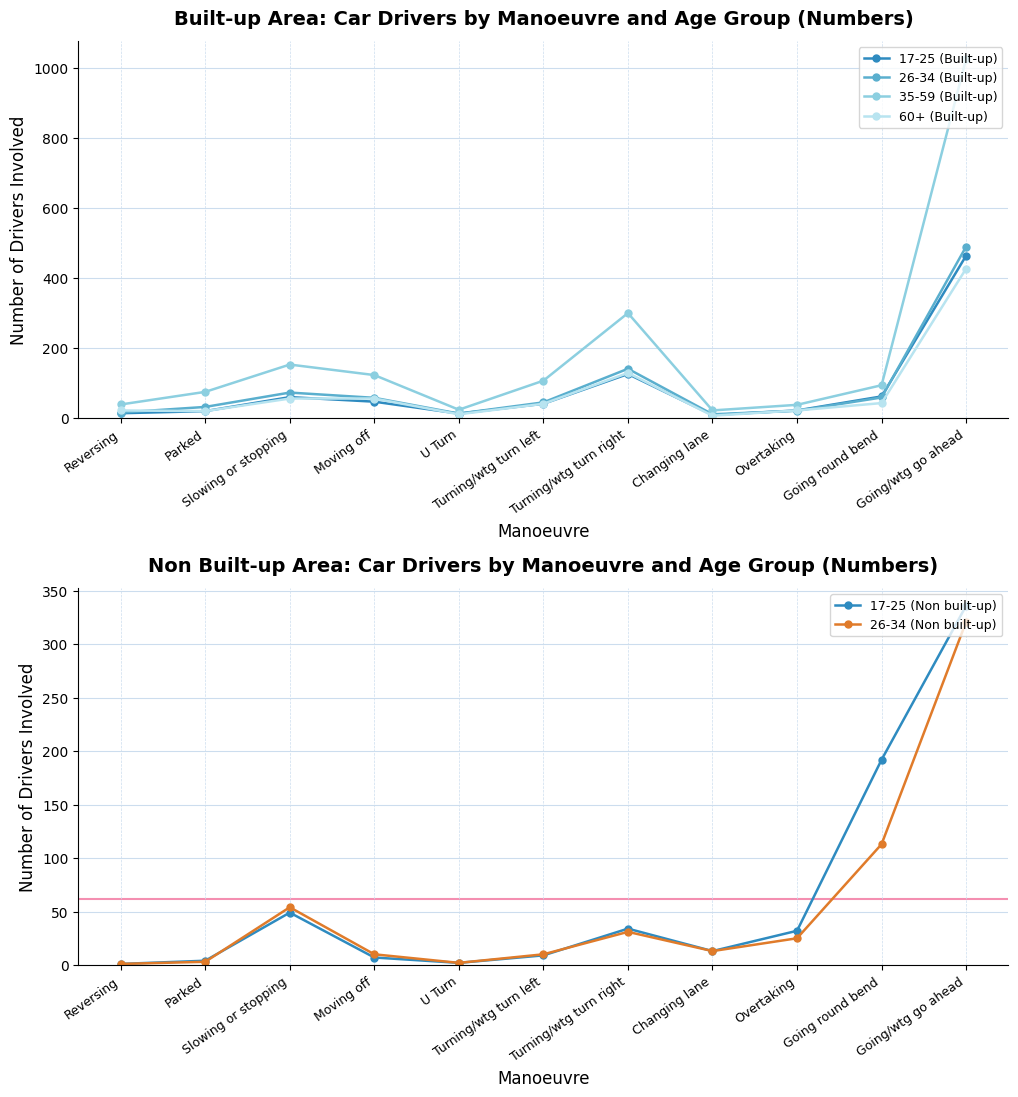

The 35-59 (Built-up) series shows 20 at Overtaking. True or false?

False